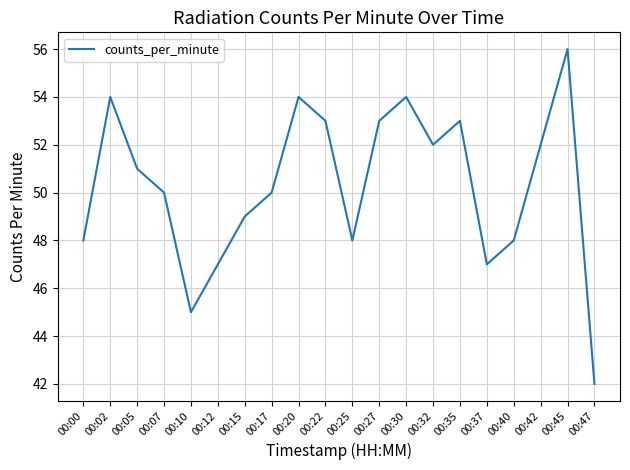

What is the maximum value shown in the chart?

56